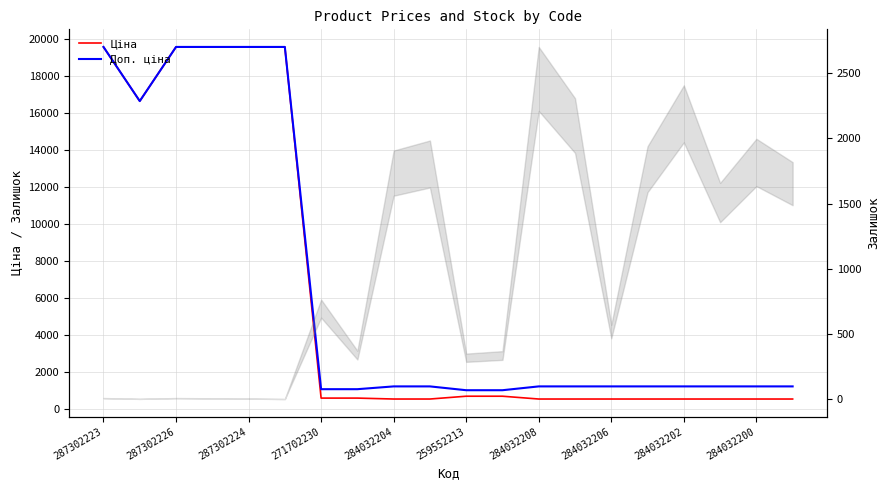

Is it true that Ціна equals 10905.2 at 271702230?

False